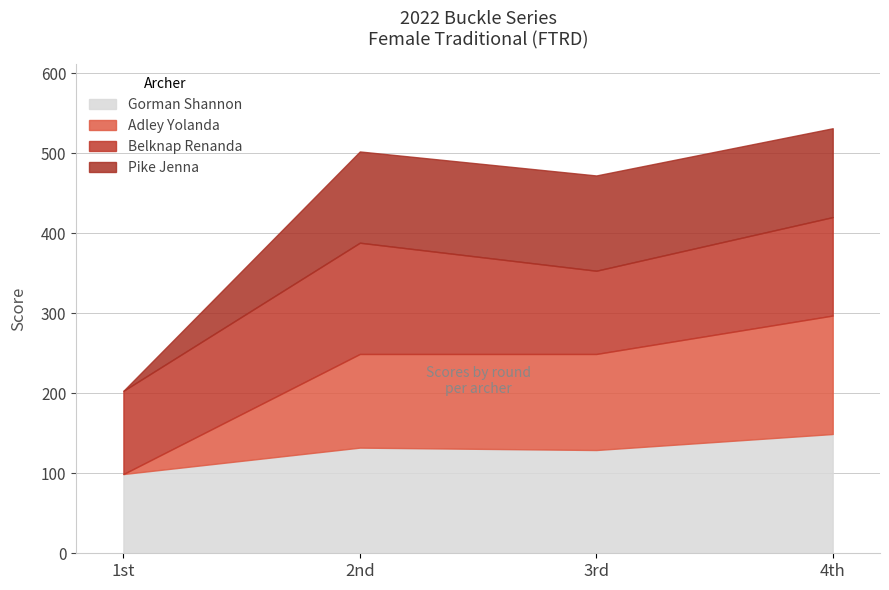

How many values in the Belknap Renanda series exceed 123?

1